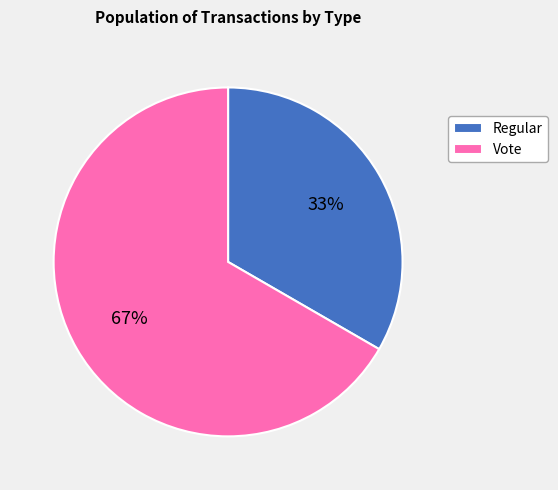

What is the largest slice in the pie chart?

Vote